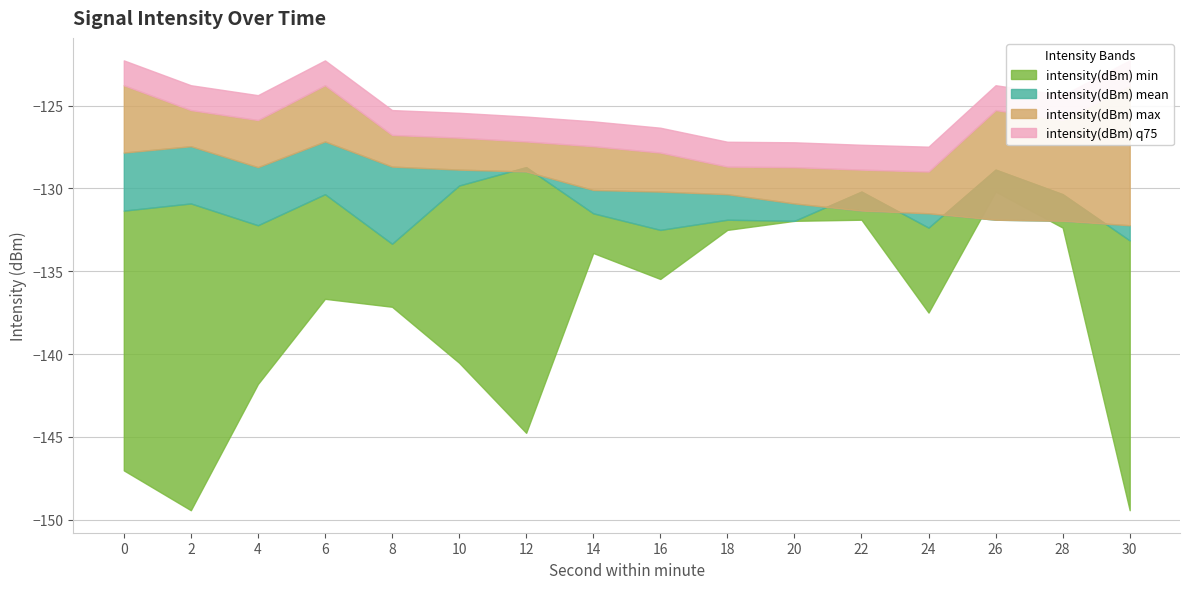

Between 18 and 24, which is larger?

18